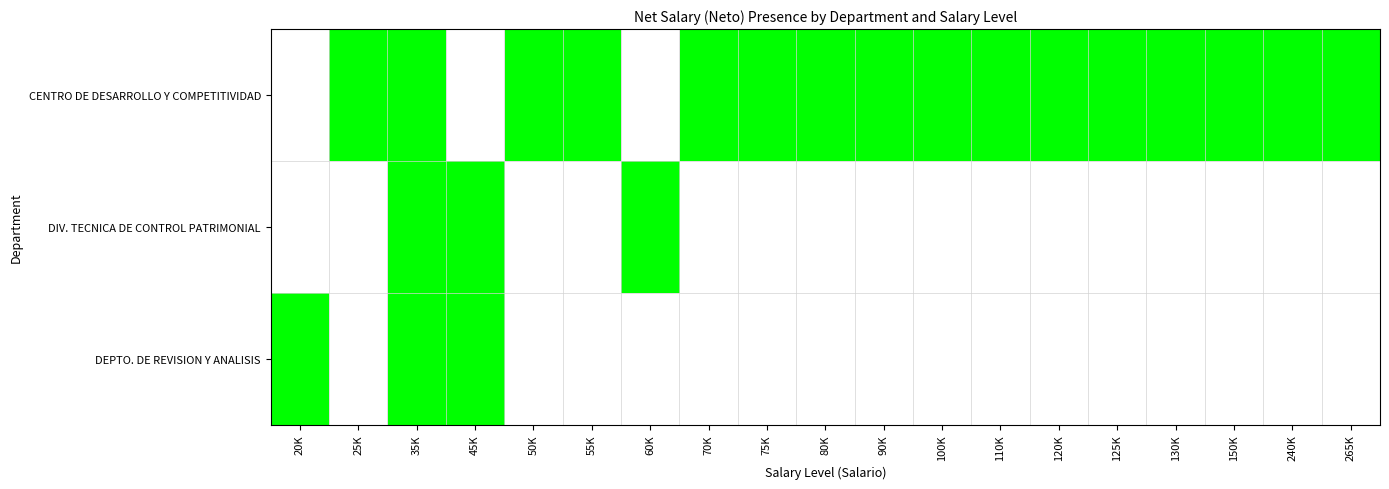

Reading left to right, transcribe all the data shown in this chart.

CENTRO DE DESARROLLO Y COMPETITIVIDAD: 20K=0	25K=1	35K=1	45K=0	50K=1	55K=1	60K=0	70K=1	75K=1	80K=1	90K=1	100K=1	110K=1	120K=1	125K=1	130K=1	150K=1	240K=1	265K=1
DIV. TECNICA DE CONTROL PATRIMONIAL: 20K=0	25K=0	35K=1	45K=1	50K=0	55K=0	60K=1	70K=0	75K=0	80K=0	90K=0	100K=0	110K=0	120K=0	125K=0	130K=0	150K=0	240K=0	265K=0
DEPTO. DE REVISION Y ANALISIS: 20K=1	25K=0	35K=1	45K=1	50K=0	55K=0	60K=0	70K=0	75K=0	80K=0	90K=0	100K=0	110K=0	120K=0	125K=0	130K=0	150K=0	240K=0	265K=0